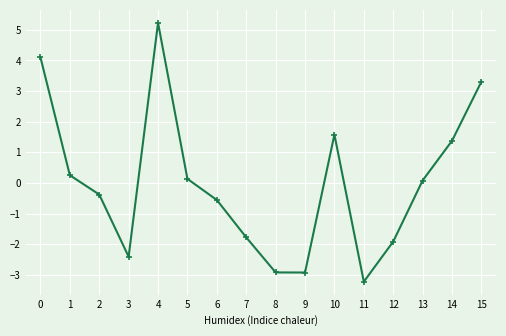

Reading left to right, what are all the values shown in this chart?

0=4.1	1=0.3	2=-0.4	3=-2.4	4=5.2	5=0.1	6=-0.6	7=-1.8	8=-2.9	9=-2.9	10=1.6	11=-3.2	12=-1.9	13=0.1	14=1.4	15=3.3